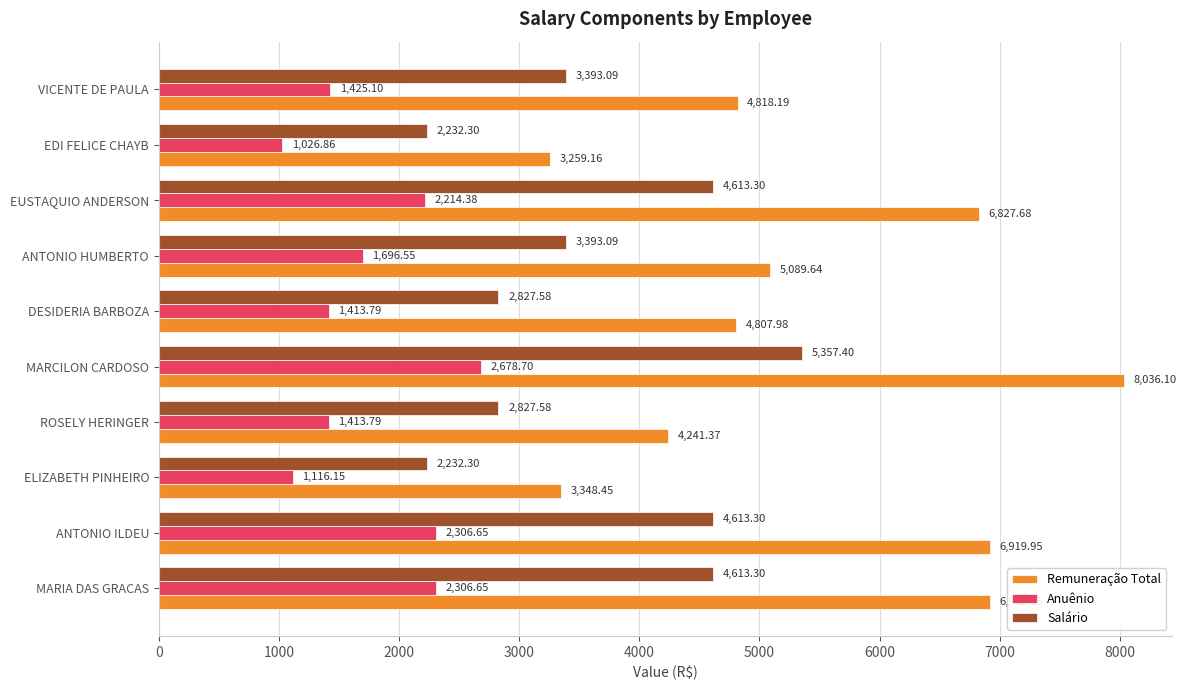

What is the average value of the Salário series?

3610.3